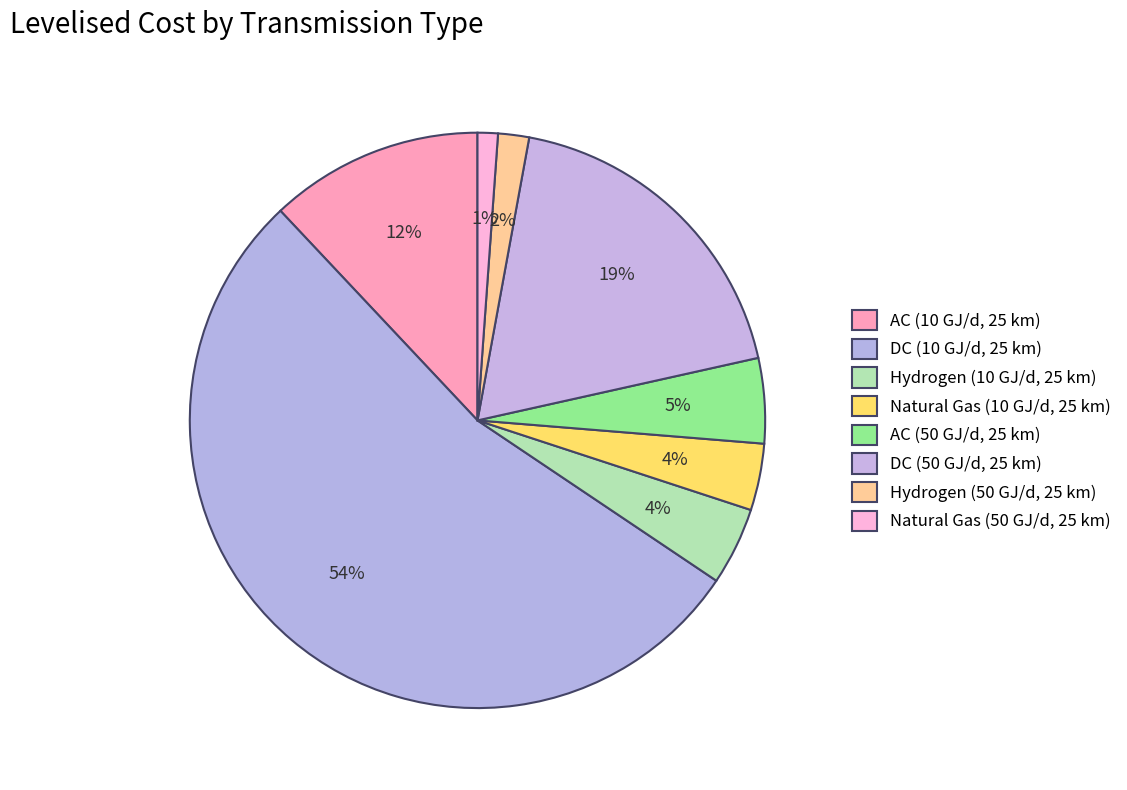

How many segments does this pie chart have?

8